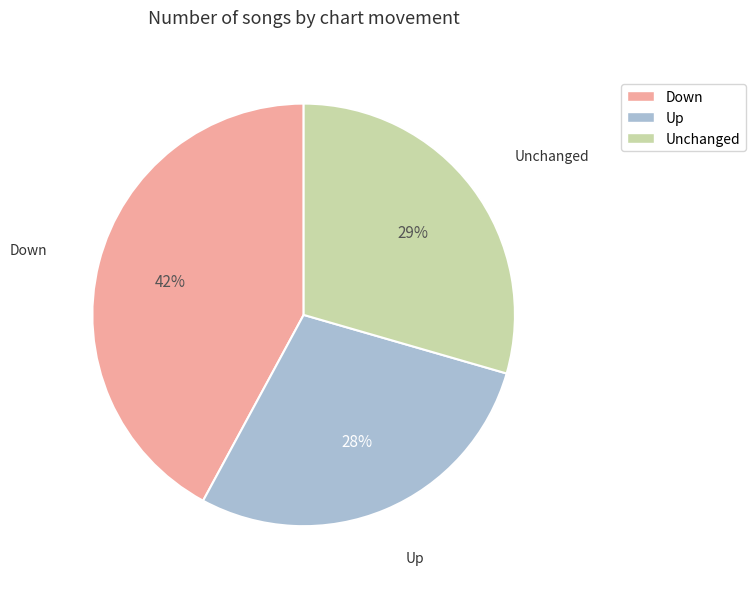

To the nearest percent, what is the average slice percentage?

33%